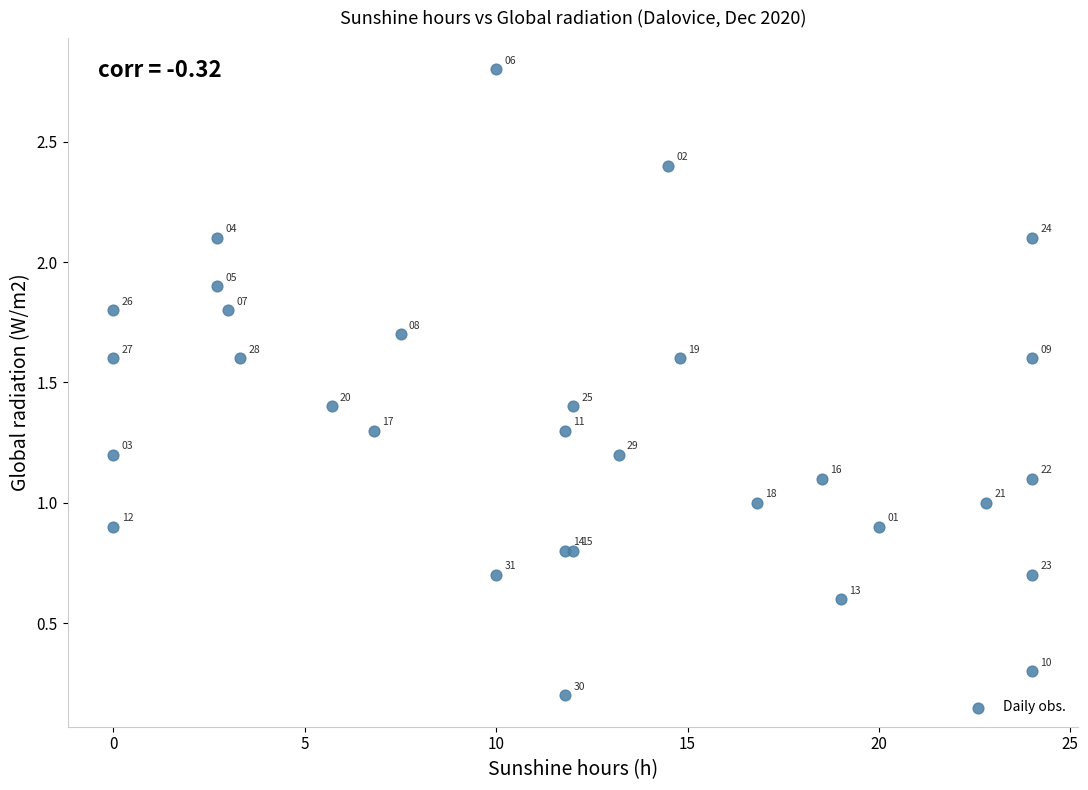

What Y value in the scatter plot is closest to 1?

1.0